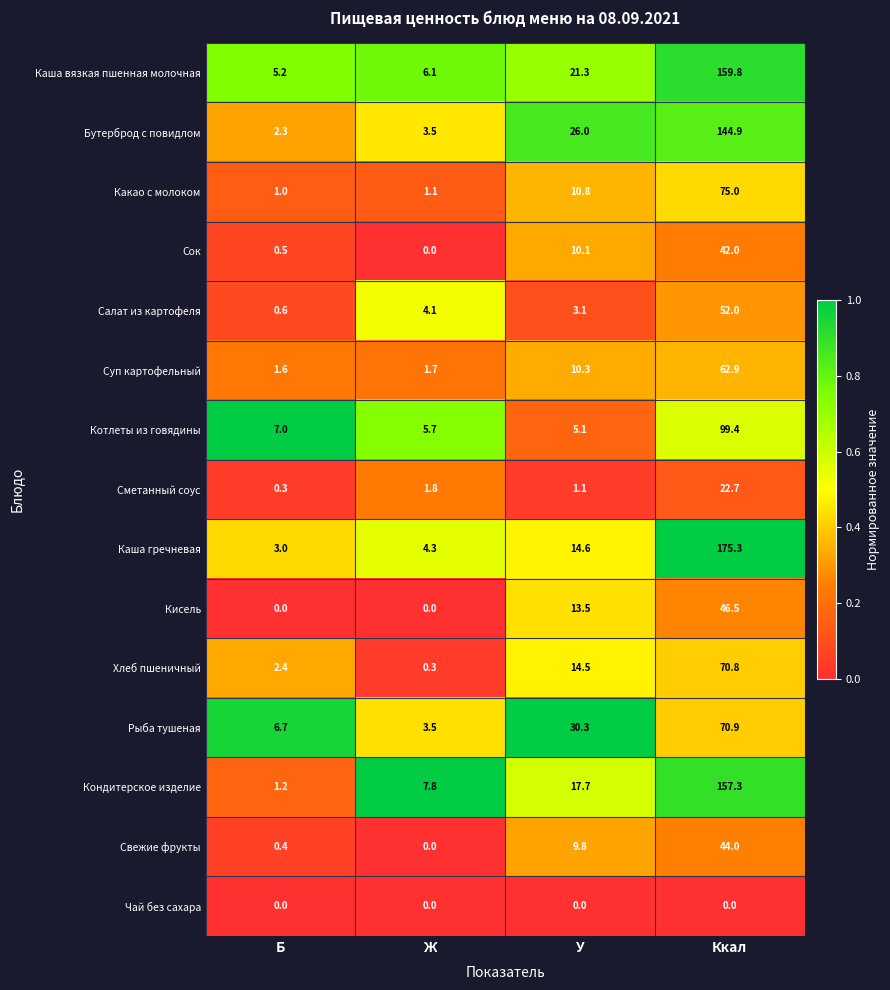

Between Б and Ж, which series saw the biggest shift?

Кондитерское изделие